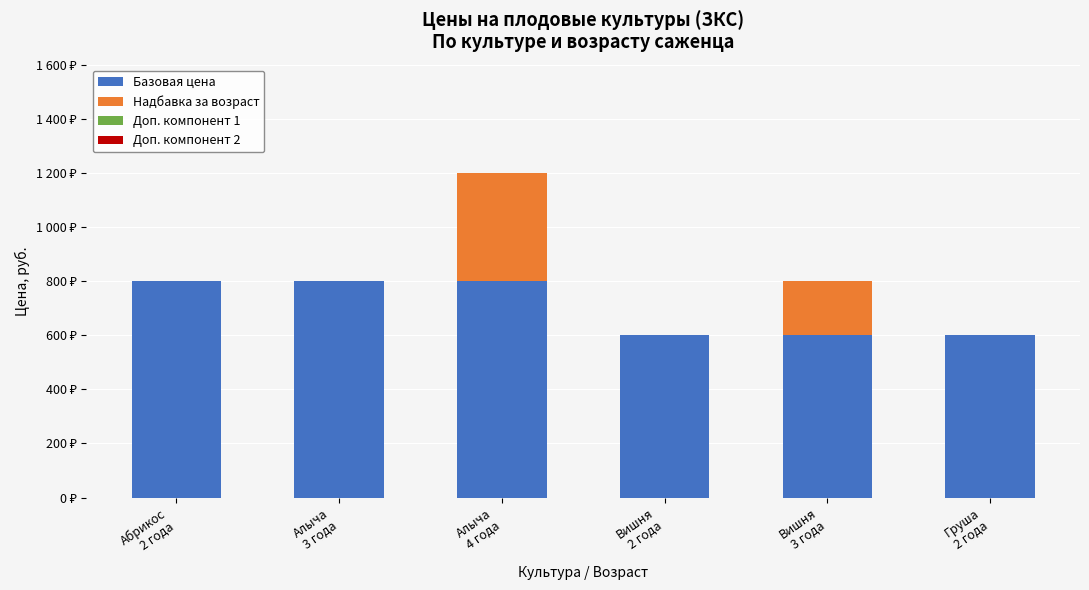

Are the bars grouped side by side (vs. stacked)?

No